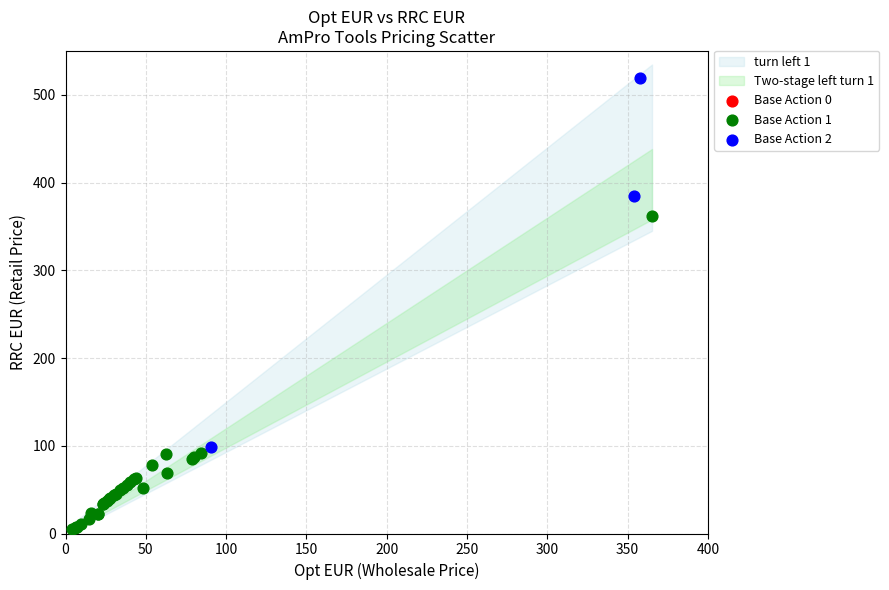

Which series reaches the minimum Y coordinate?

Base Action 1